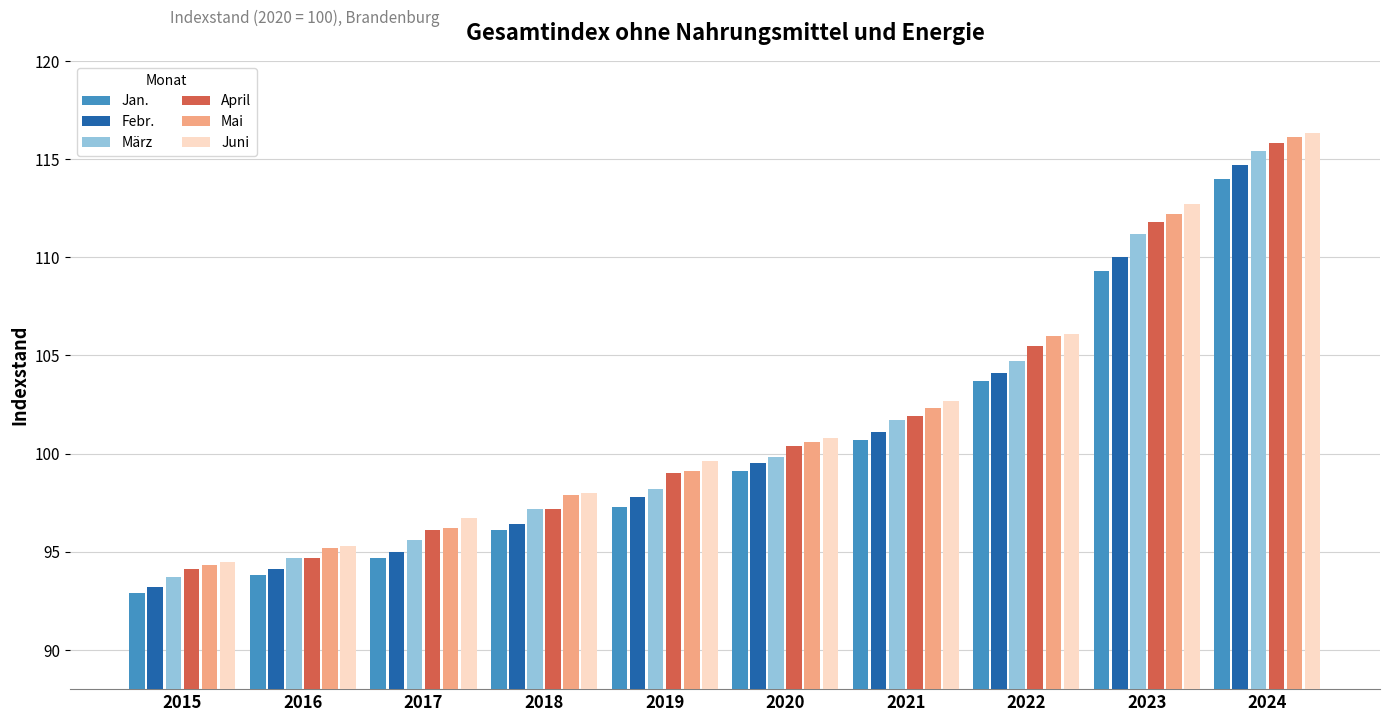

Which series has the largest total across all categories?

Juni